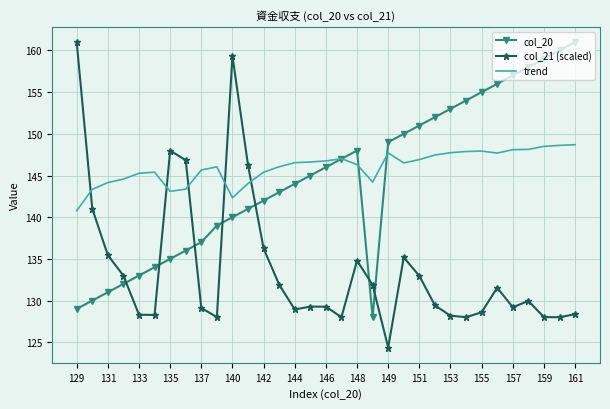

Which series has the widest spread of values?

col_21 (scaled)